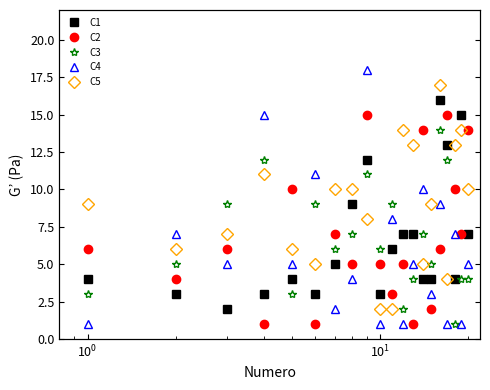

How many interior local valleys does the C2 series have?

8